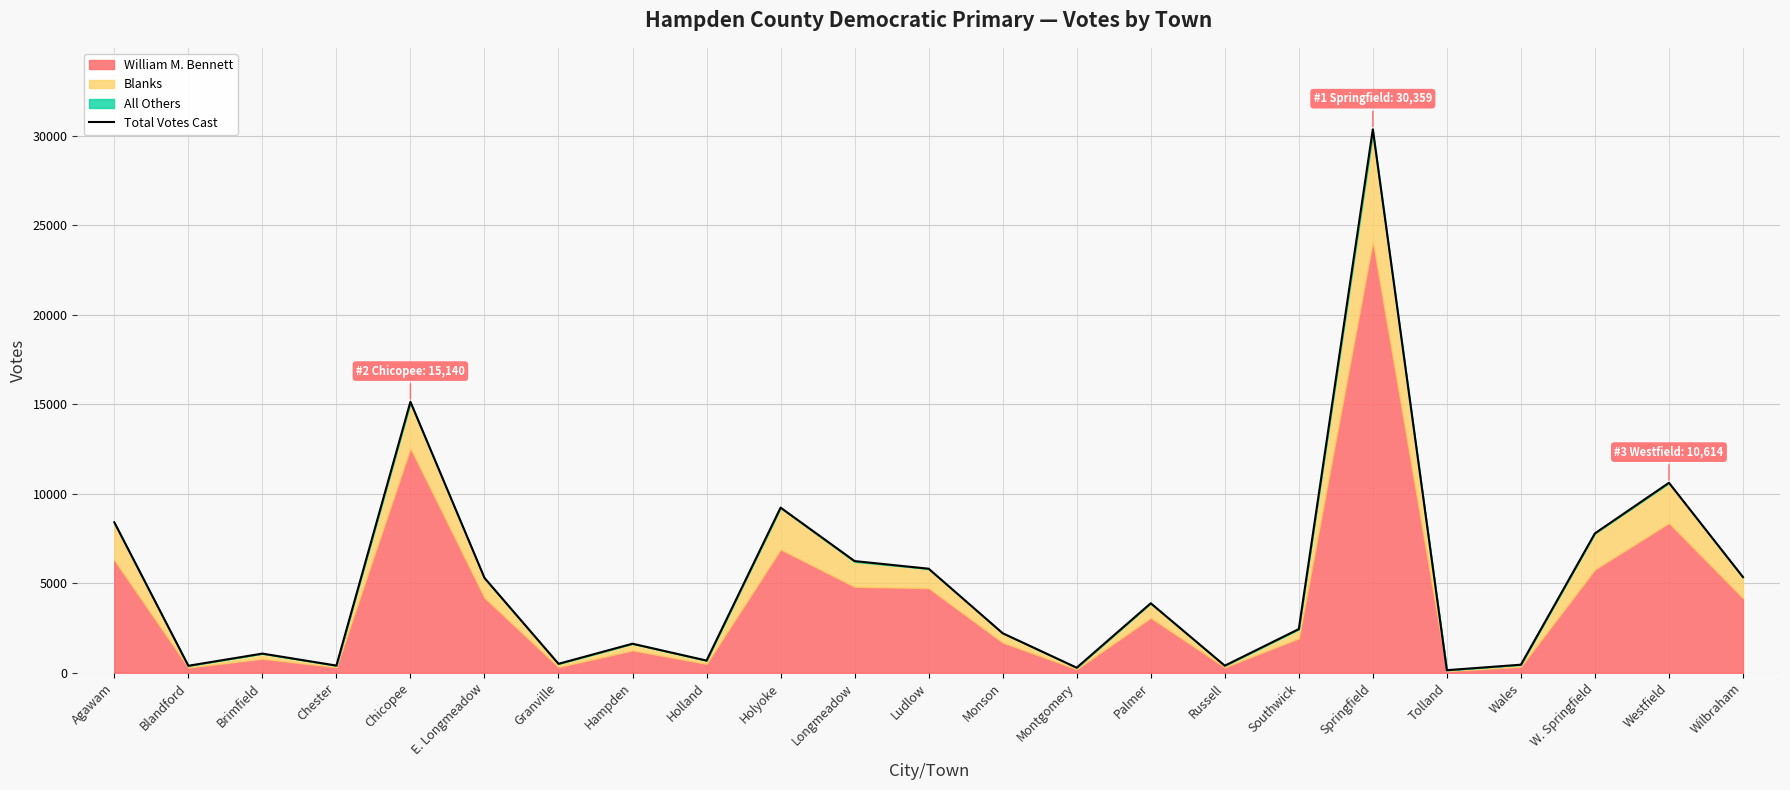

At which category does the data reach its first local peak?

Brimfield